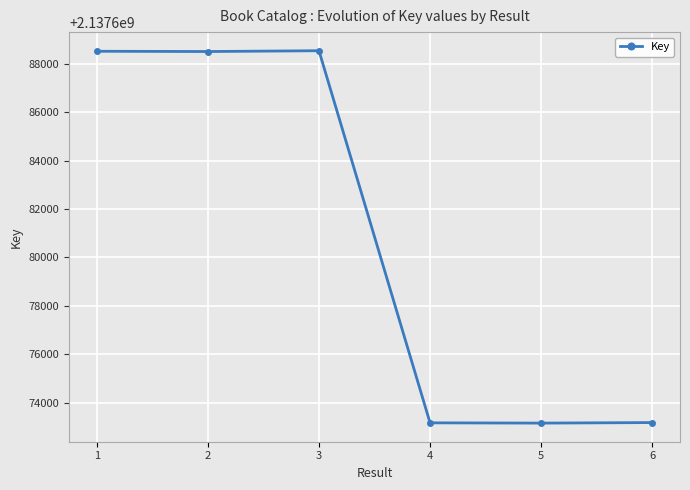

The value at 3 is 2911859013. True or false?

False